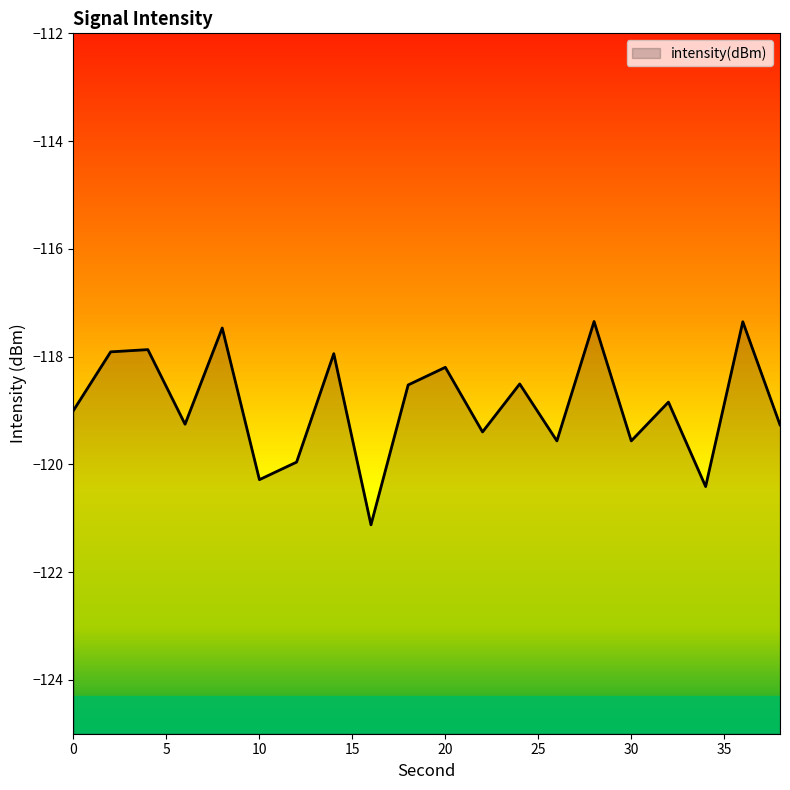

What is the difference between the second highest and second lowest values?

3.1